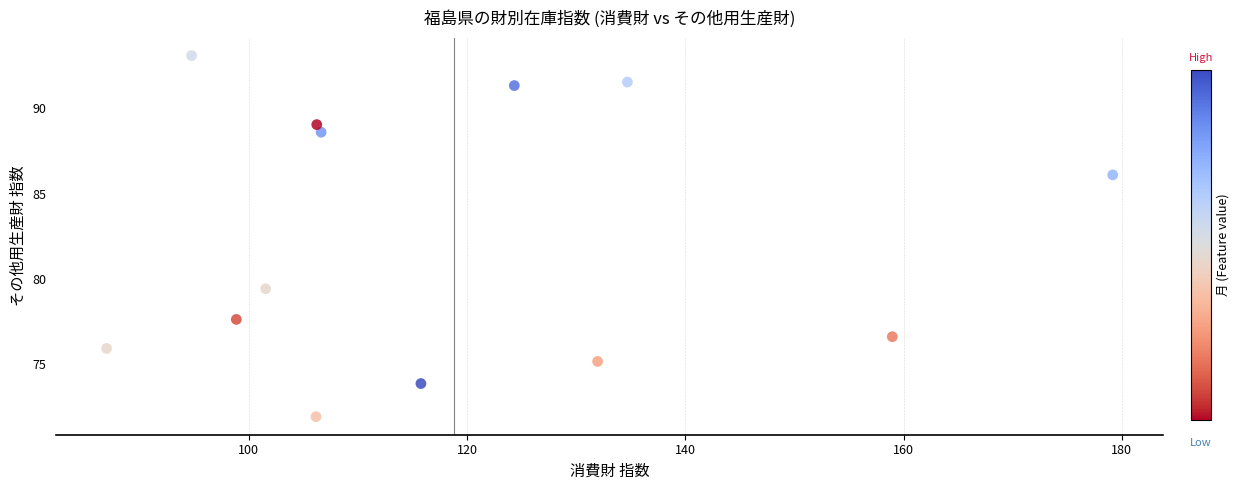

What is the range of Y values (max minus min)?

21.1